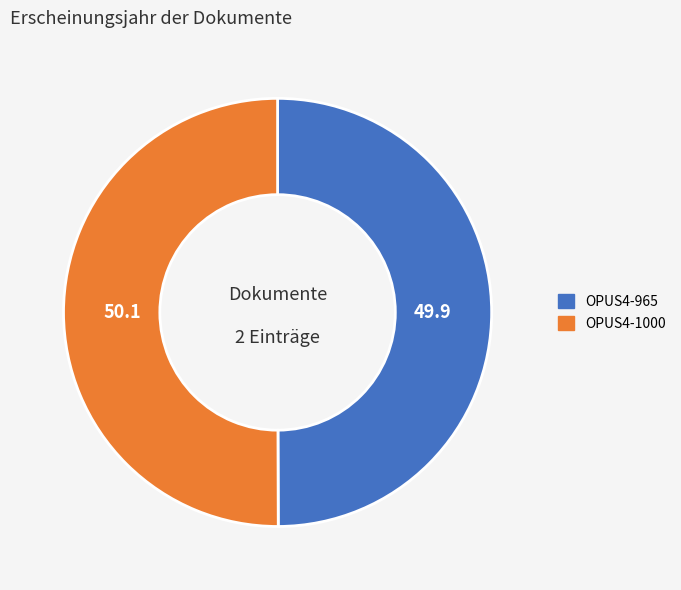

The OPUS4-1000 slice represents 50% of the pie. True or false?

True